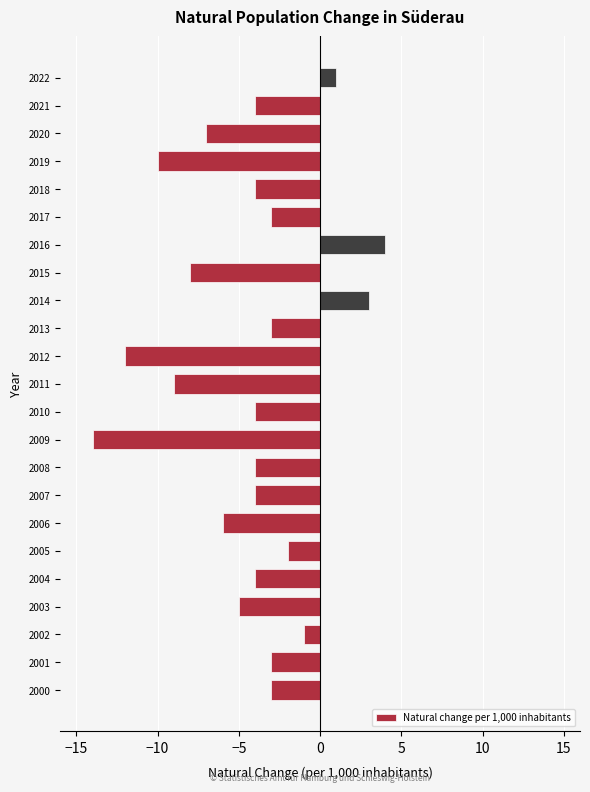

Reading bottom to top, what are all the values shown in this chart?

2000=-3	2001=-3	2002=-1	2003=-5	2004=-4	2005=-2	2006=-6	2007=-4	2008=-4	2009=-14	2010=-4	2011=-9	2012=-12	2013=-3	2014=3	2015=-8	2016=4	2017=-3	2018=-4	2019=-10	2020=-7	2021=-4	2022=1